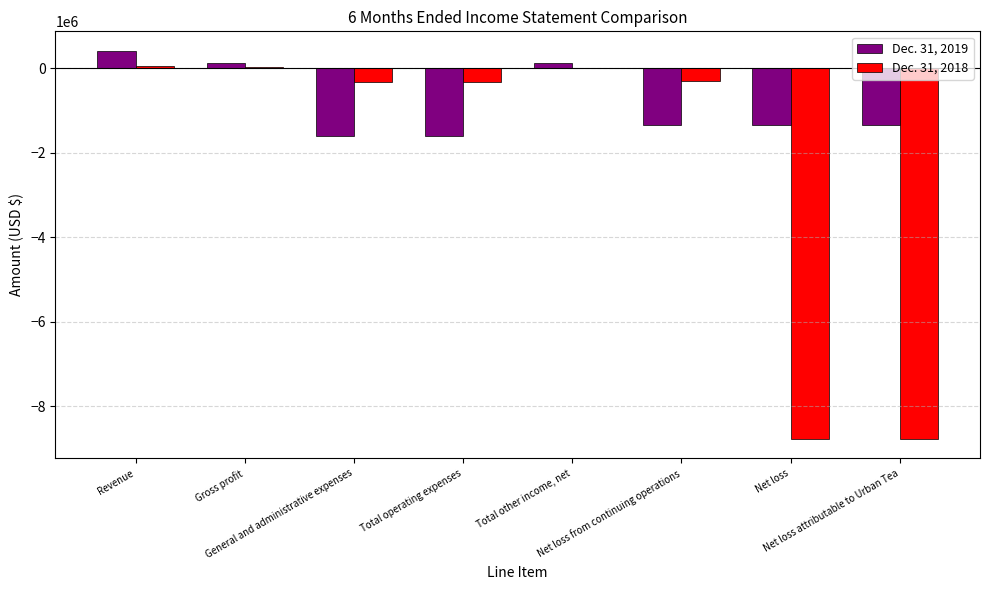

How many values in Dec. 31, 2019 are above zero?

3